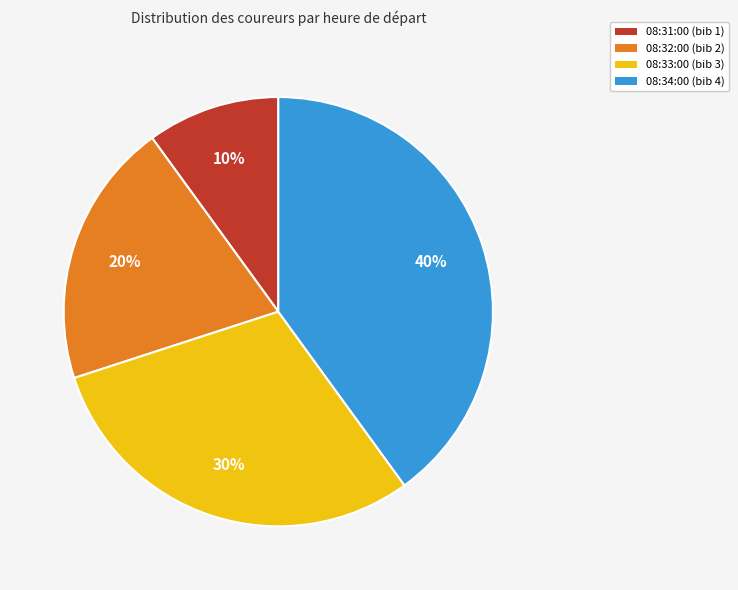

What percentage is the 08:31:00 slice, to the nearest percent?

10%